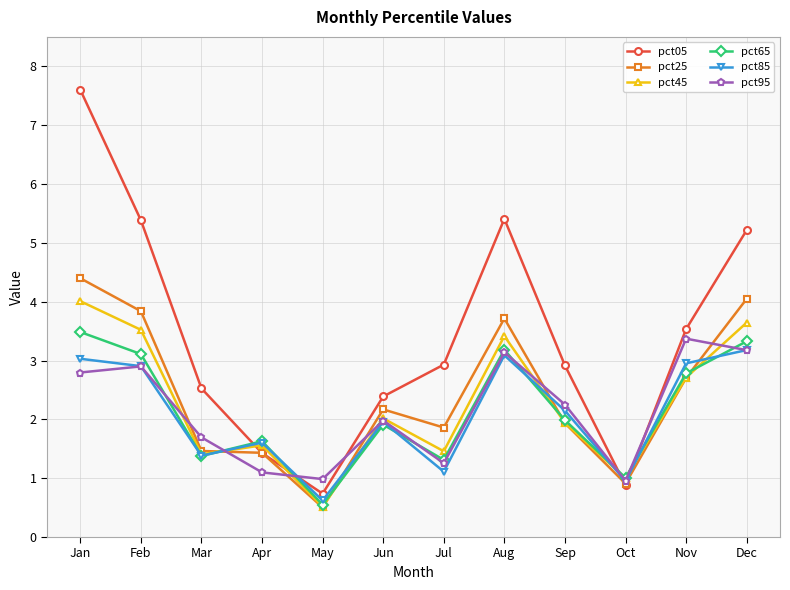

How many intersections are there between pct05 and pct25?

4